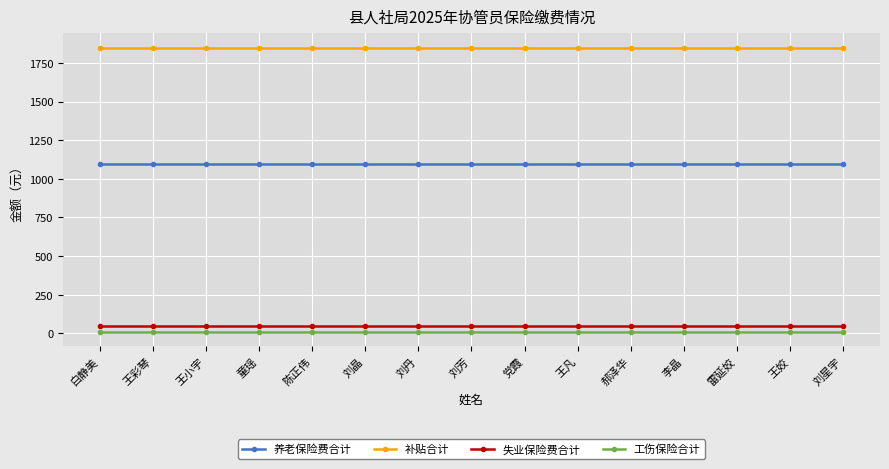

How many series are shown in this chart?

4